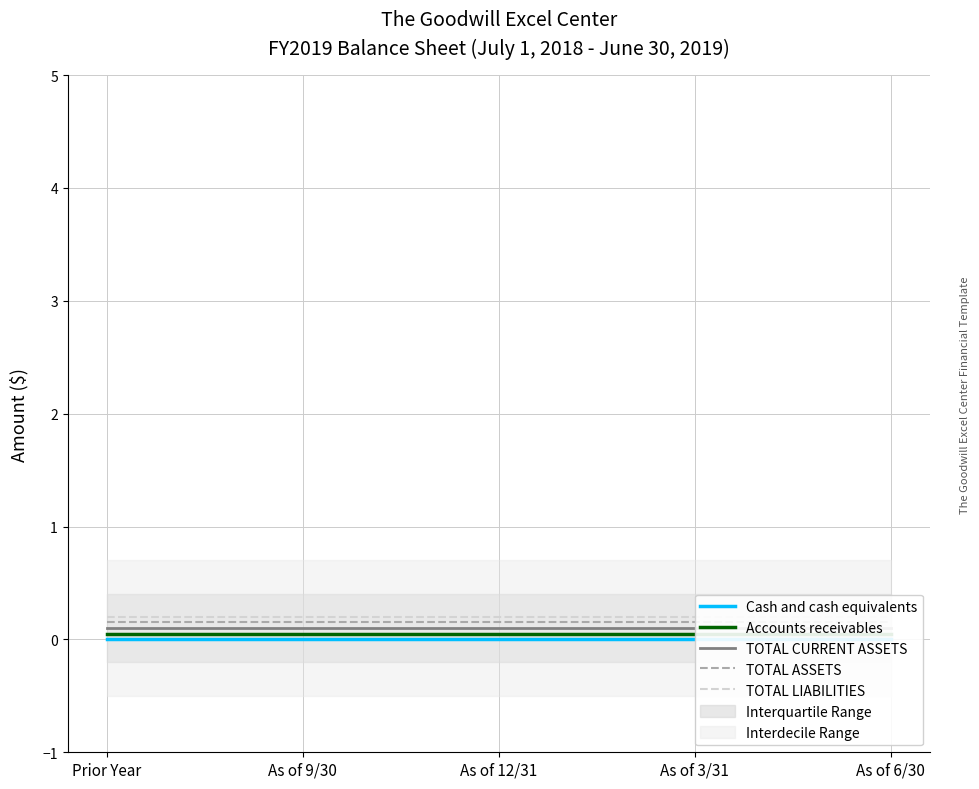

What is the average value of the TOTAL CURRENT ASSETS series?

0.1